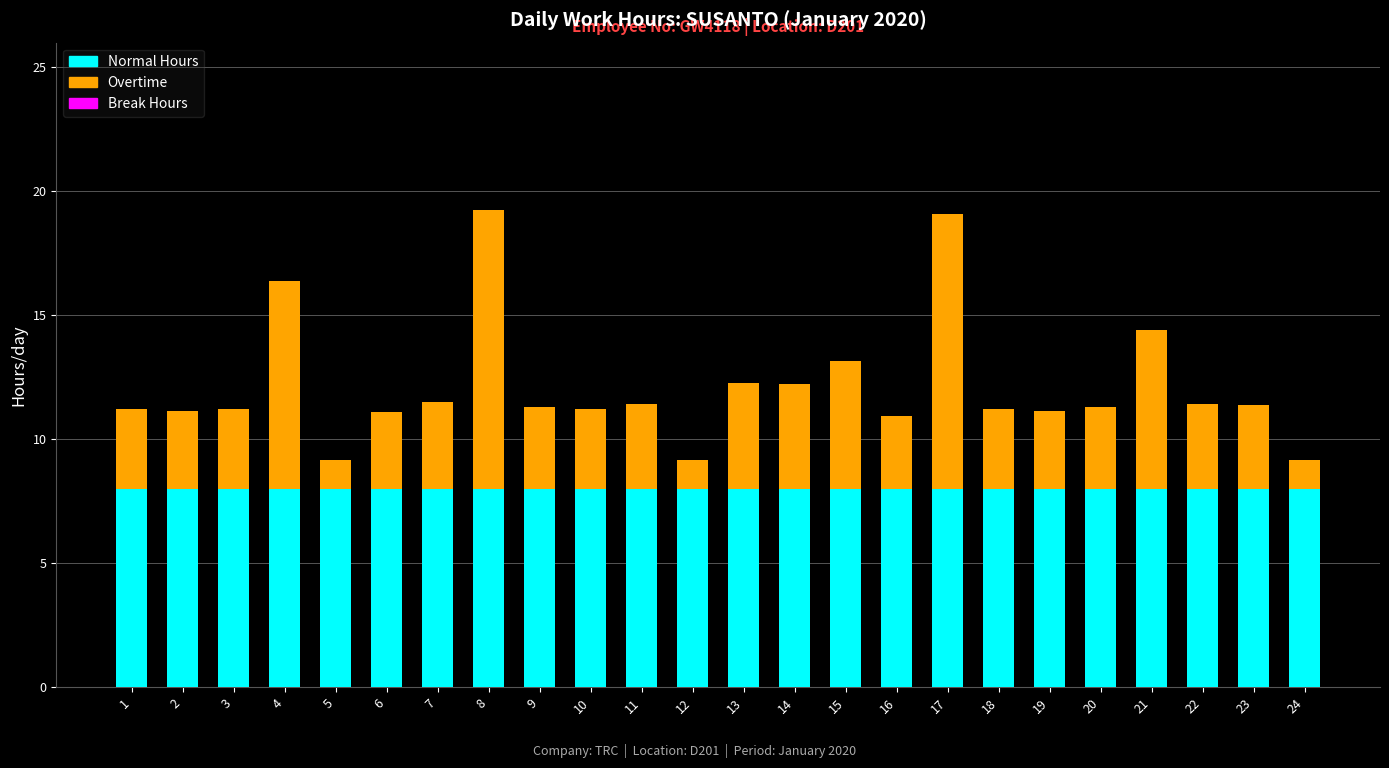

What is the minimum value for Normal Hours?

8.0